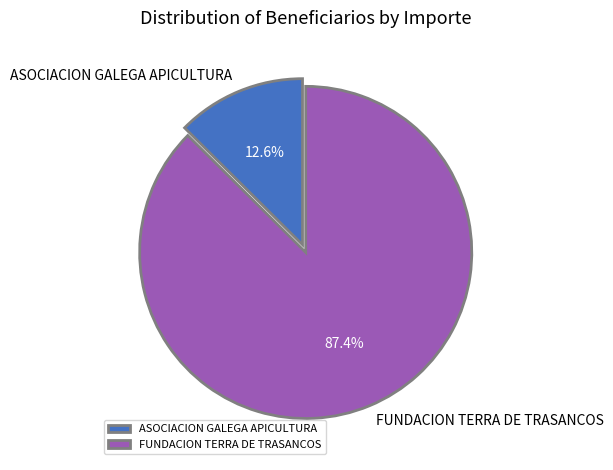

Rank the categories by value from lowest to highest.

ASOCIACION GALEGA APICULTURA, FUNDACION TERRA DE TRASANCOS